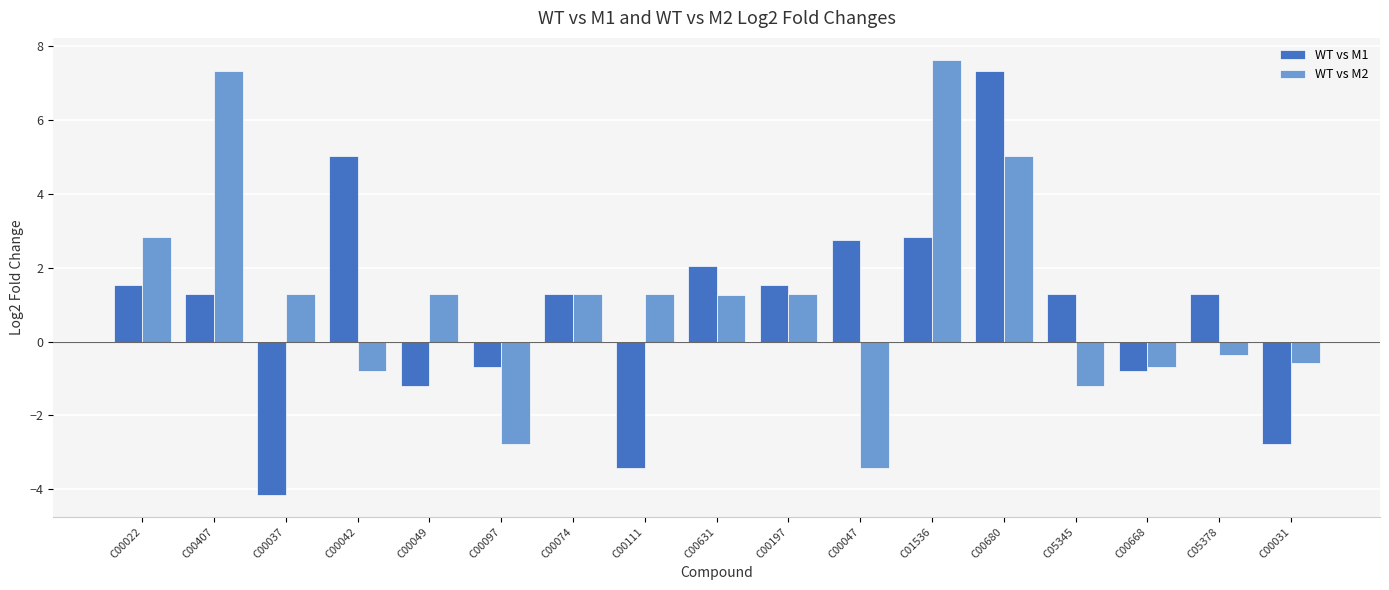

What is the difference between the maximum and minimum values in the WT vs M1 series?

11.5